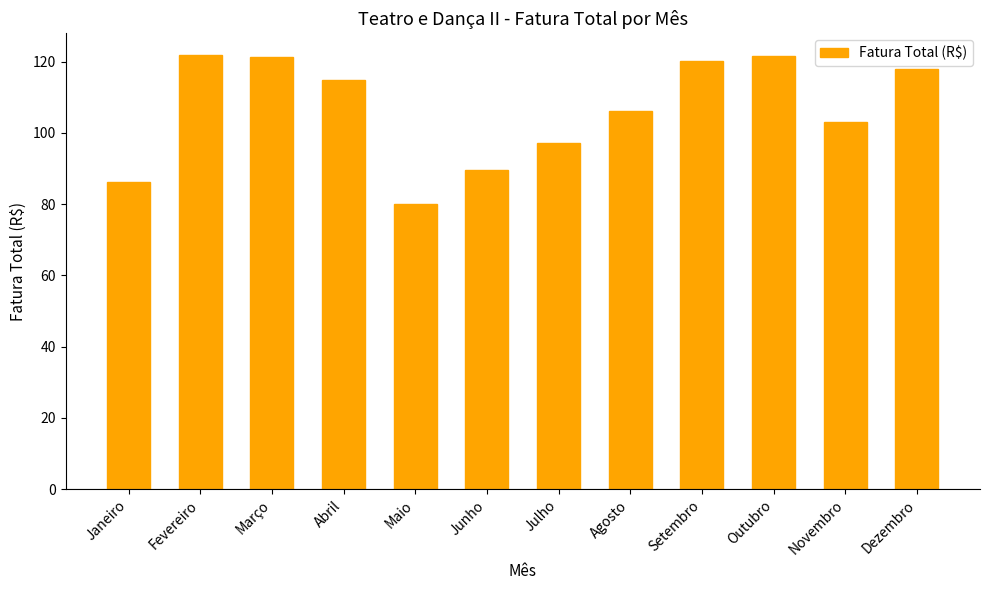

What is the approximate value at Julho?

97.2